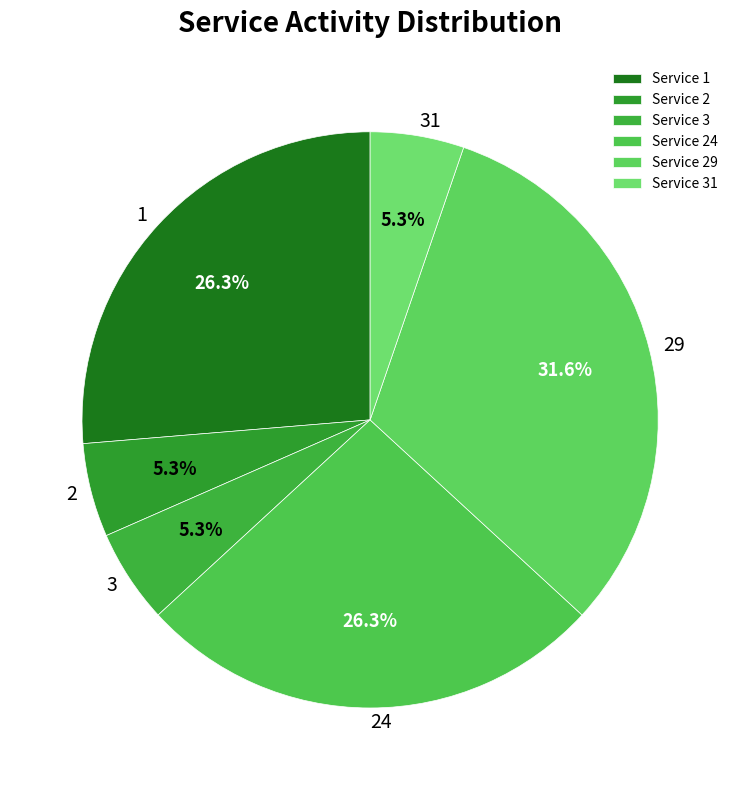

To the nearest percent, what portion does 29 represent?

32%